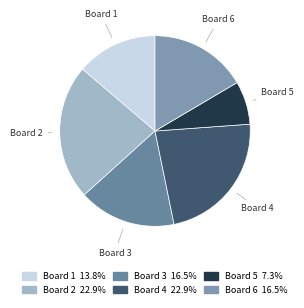

Count the number of slices in the pie.

6